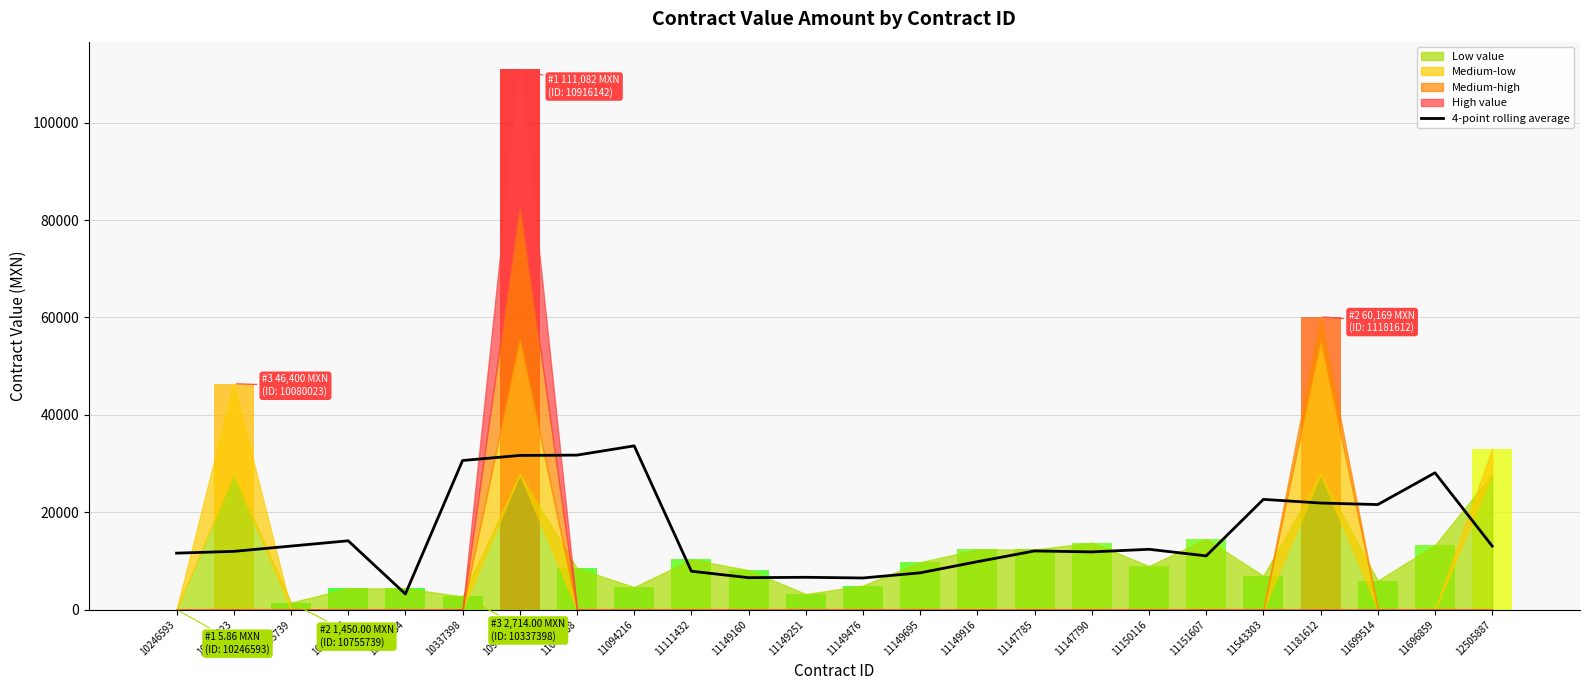

The chart shows a value of 18158.7 at 11147785. True or false?

False